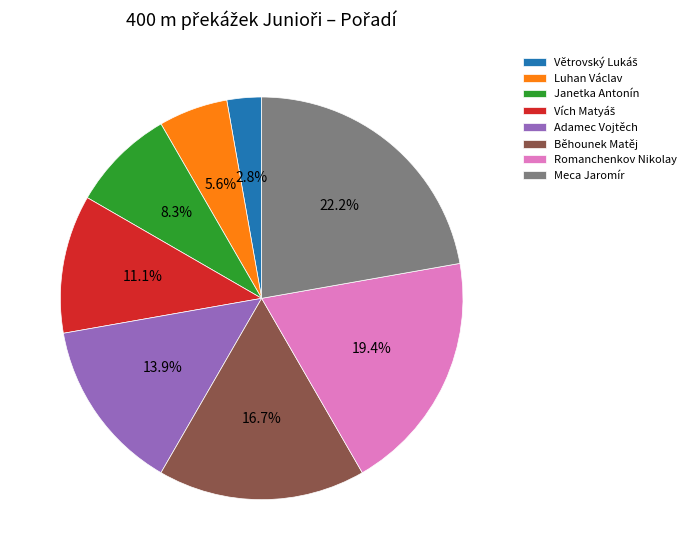

The Běhounek Matěj slice represents 17% of the pie. True or false?

True